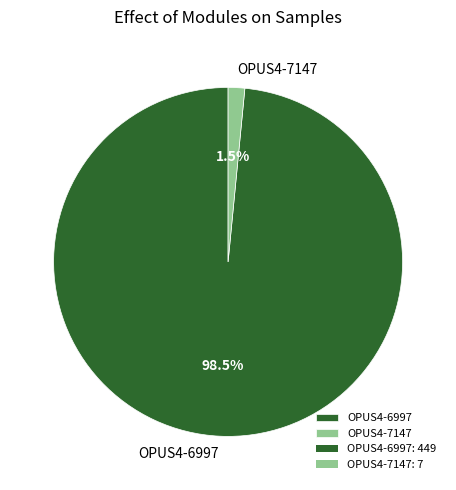

Between OPUS4-6997 and OPUS4-7147, which is larger?

OPUS4-6997